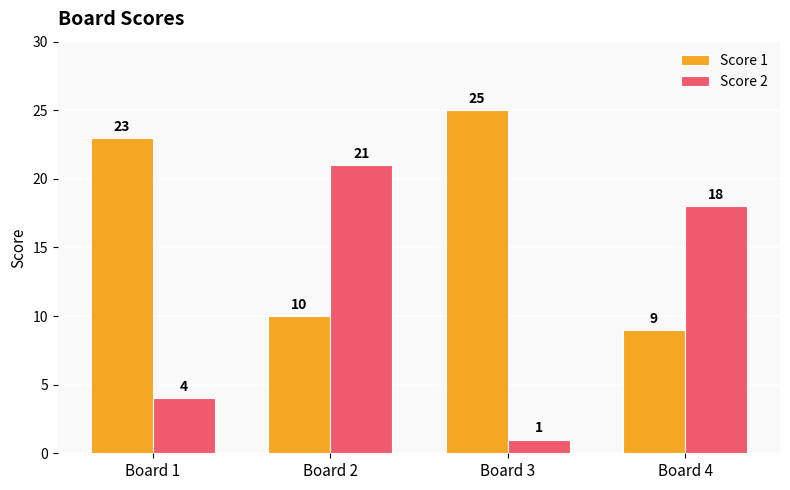

List the labels in order of Score 2 value, largest first.

Board 2, Board 4, Board 1, Board 3